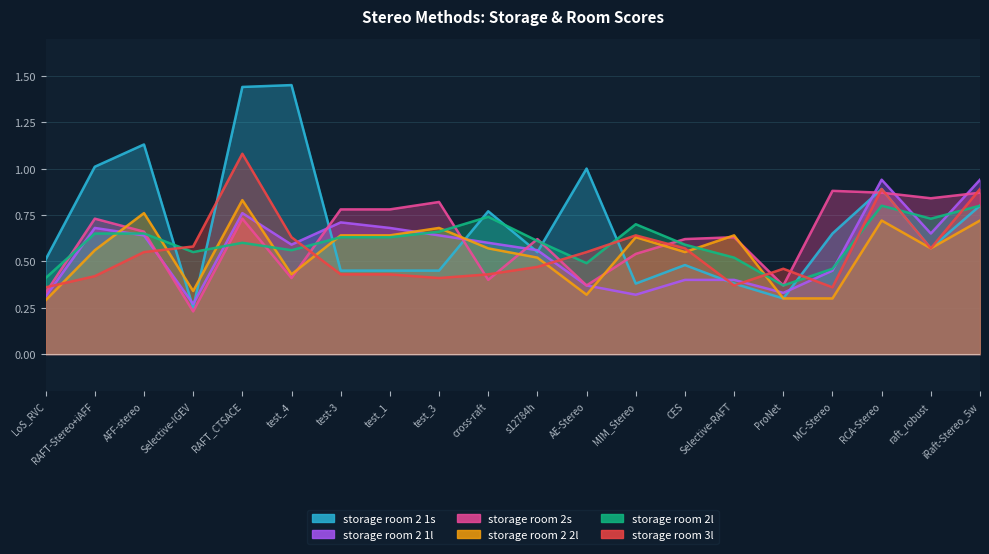

Does the chart display data point markers on the line(s)?

No